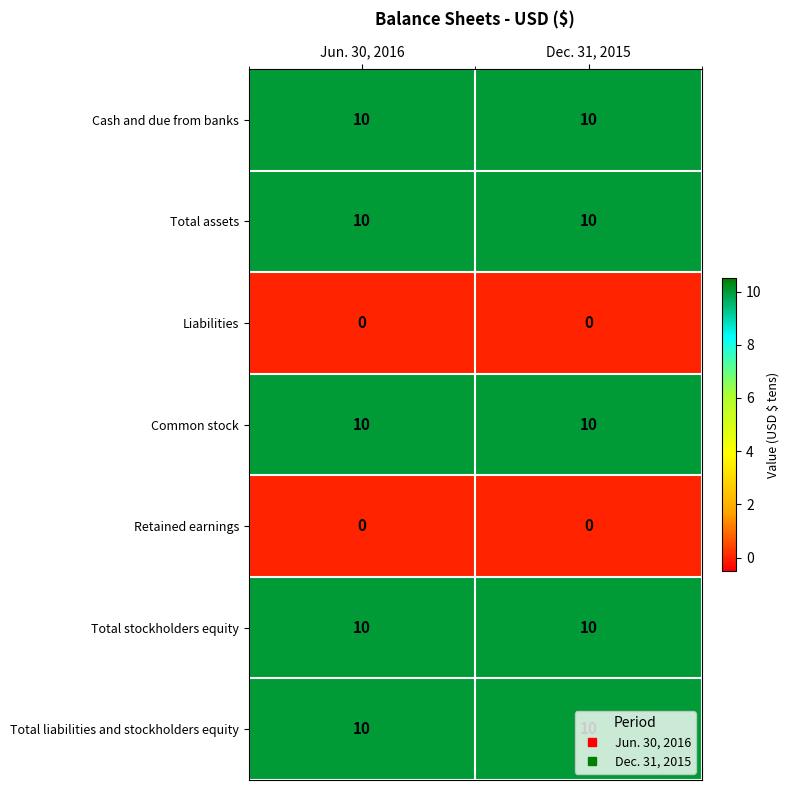

What value does the Common stock series have at Jun. 30, 2016?

10